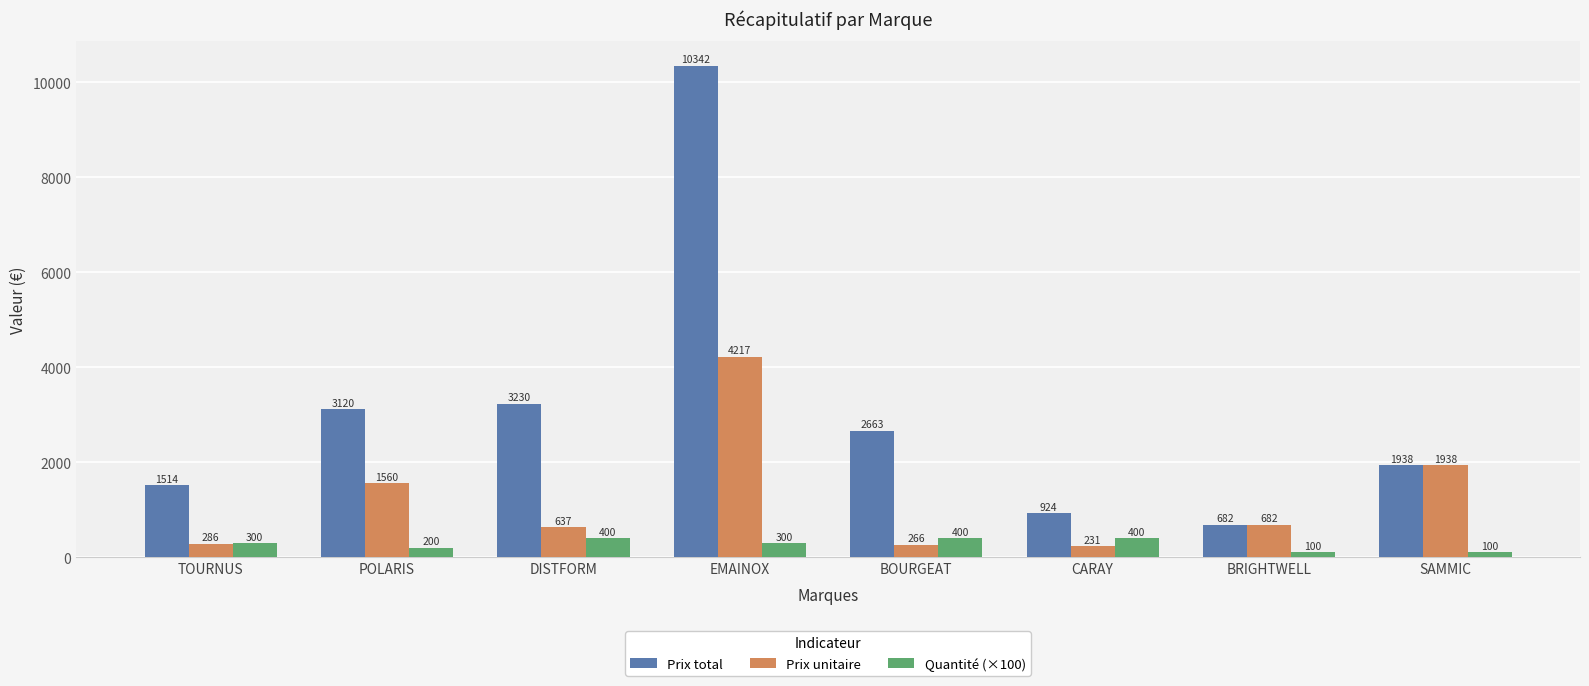

How many distinct data groups are displayed?

3